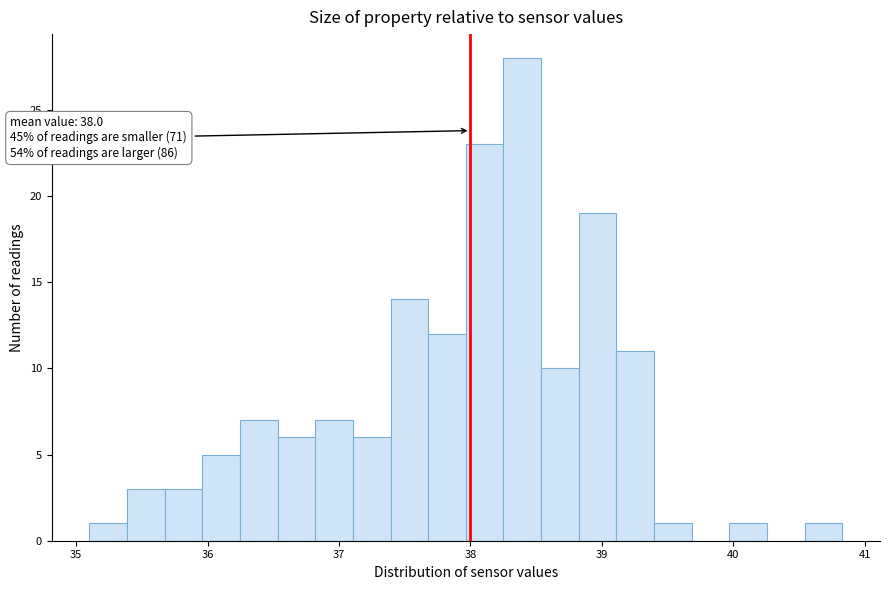

Read against the x-axis, roughly where is the centre of the tallest bar?

38.4